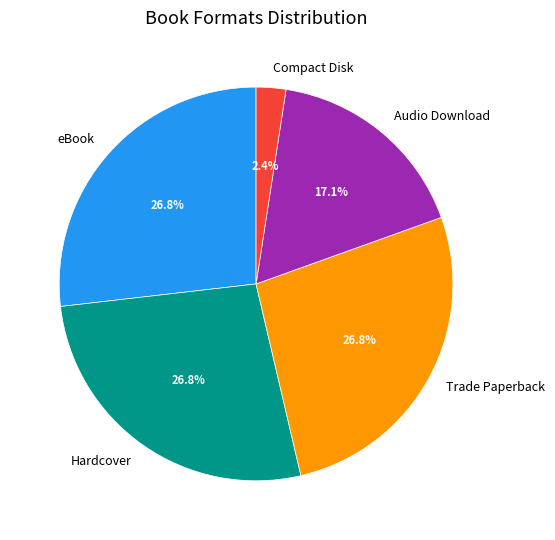

To the nearest percent, what is the difference between the Audio Download and Trade Paperback slice percentages?

10%